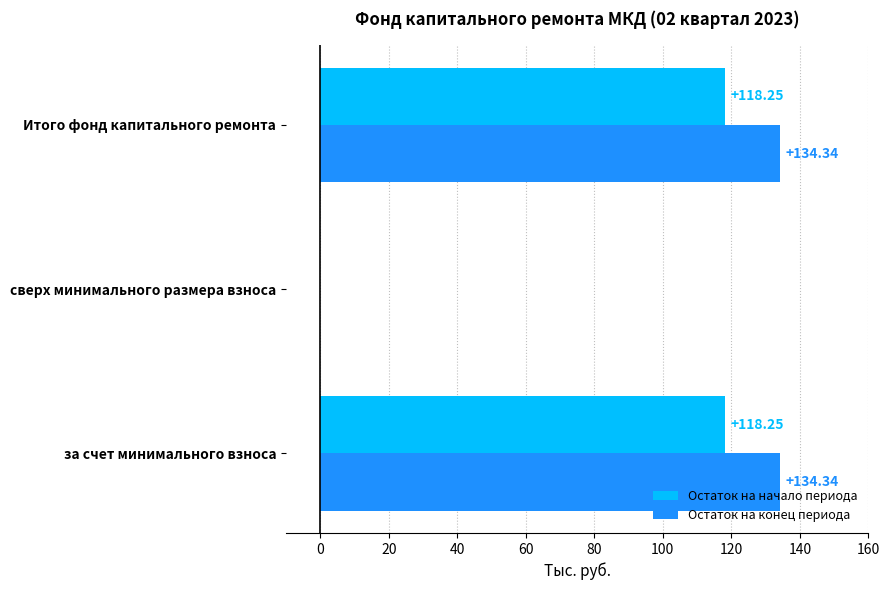

Where is Остаток на начало периода nearest to the value 59?

сверх минимального размера взноса